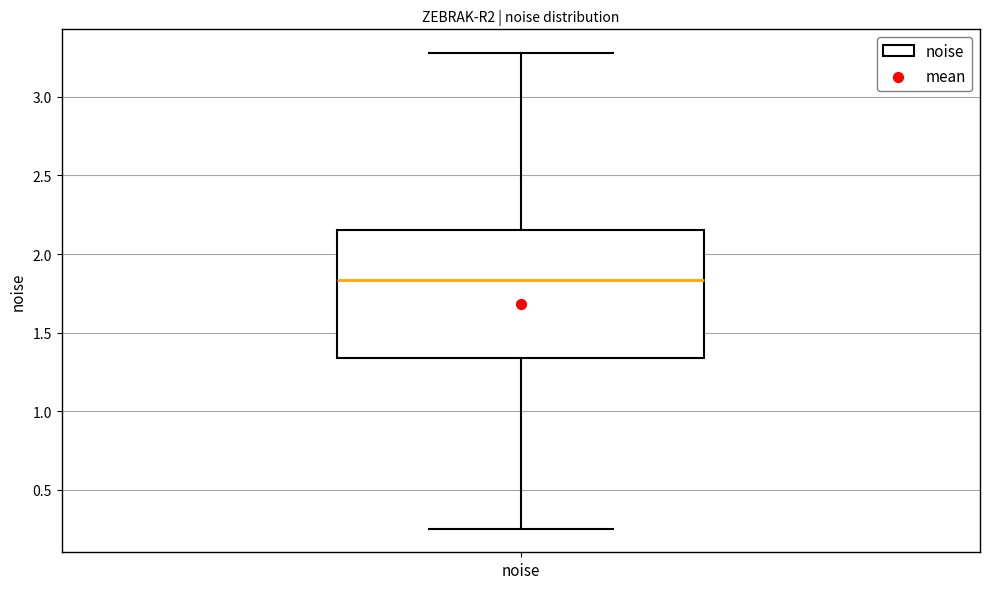

Read this box plot against the y-axis: the position of the median line, the range covered by the box, and the ends of both whiskers. The values are not printed on the chart, so give them approximately, as read against the axis.

median 1.85, box 1.35 to 2.15, whiskers 0.25 to 3.30